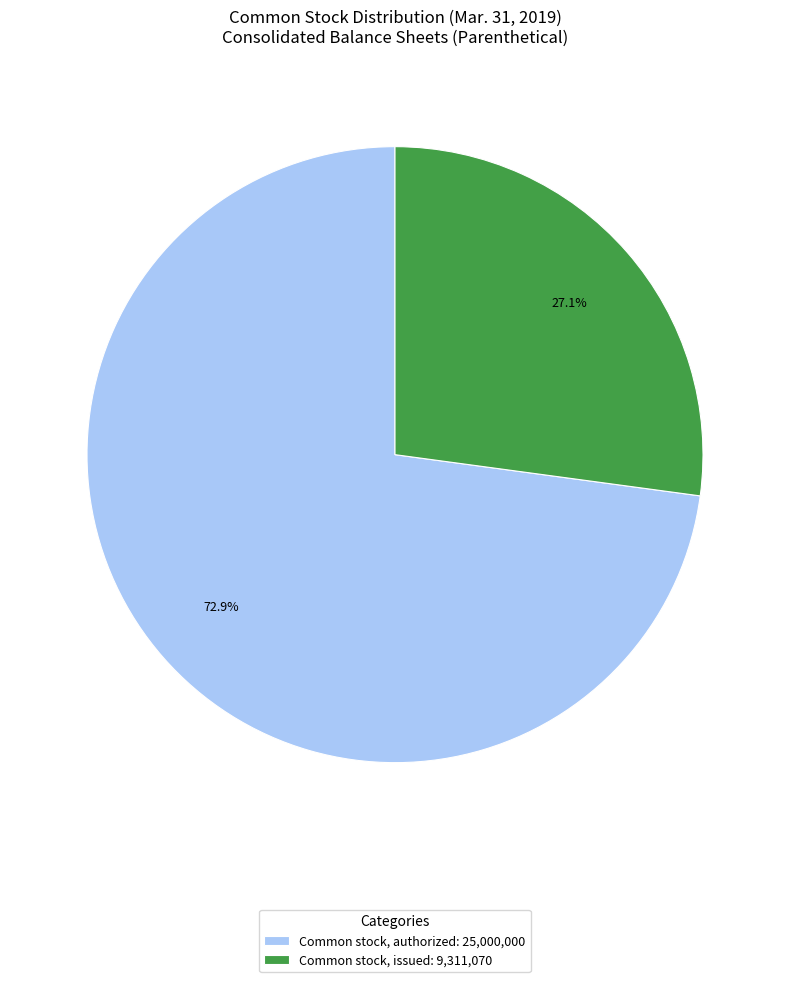

What percentage is NOT represented by Common stock, issued: 9,311,070?

72.9%